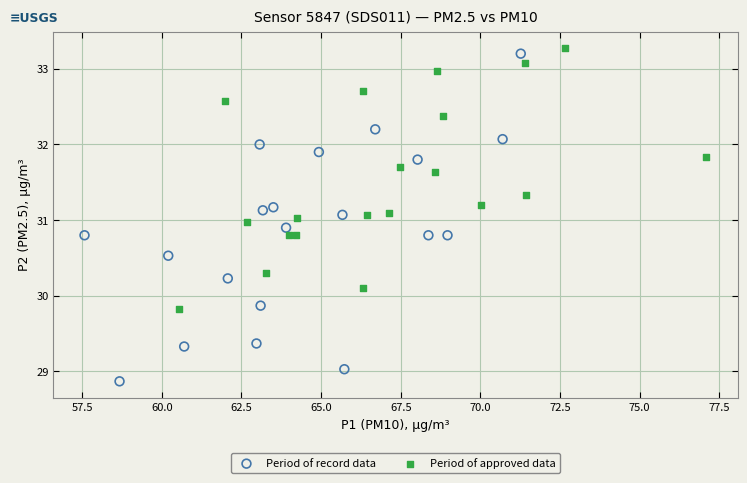

Which series reaches the minimum Y coordinate?

Period of record data